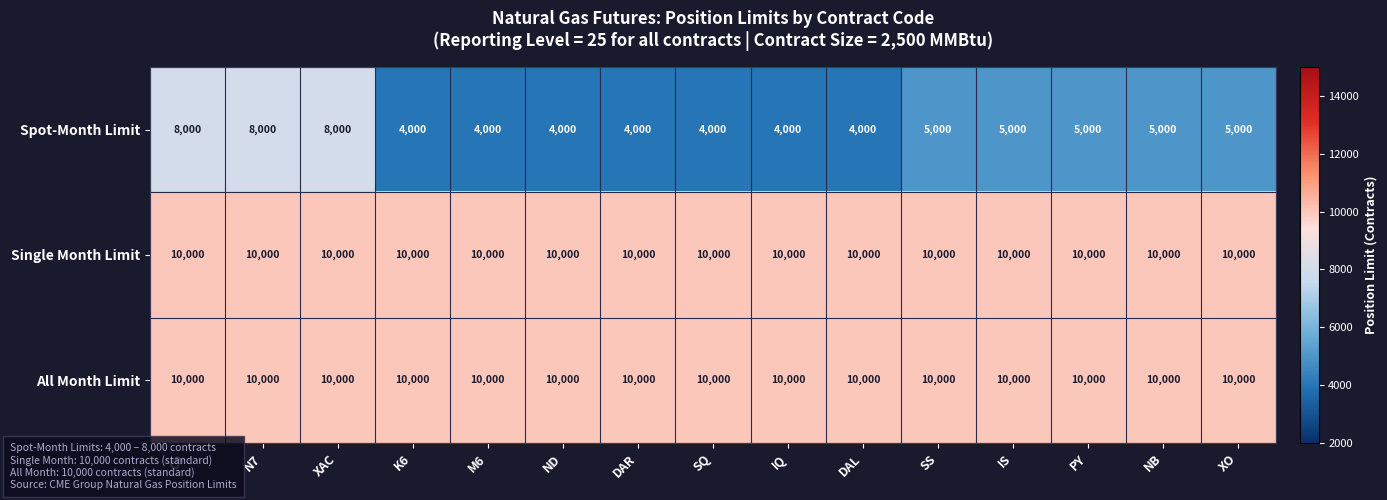

What is the spread (max minus min) of values at N7?

2000